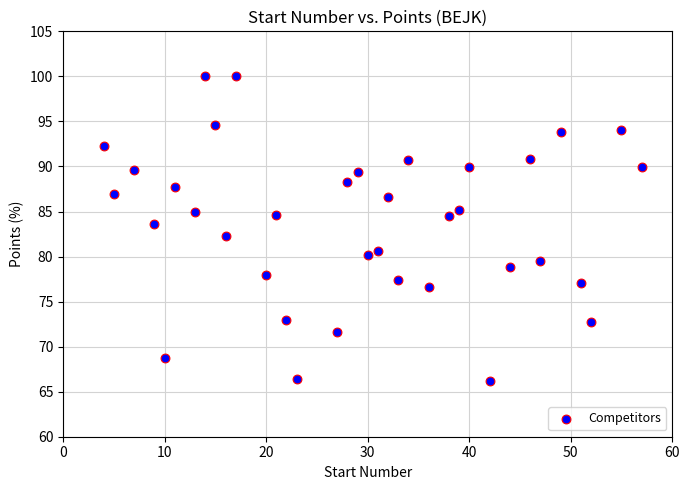

What is the range of X values (max minus min)?

53.0